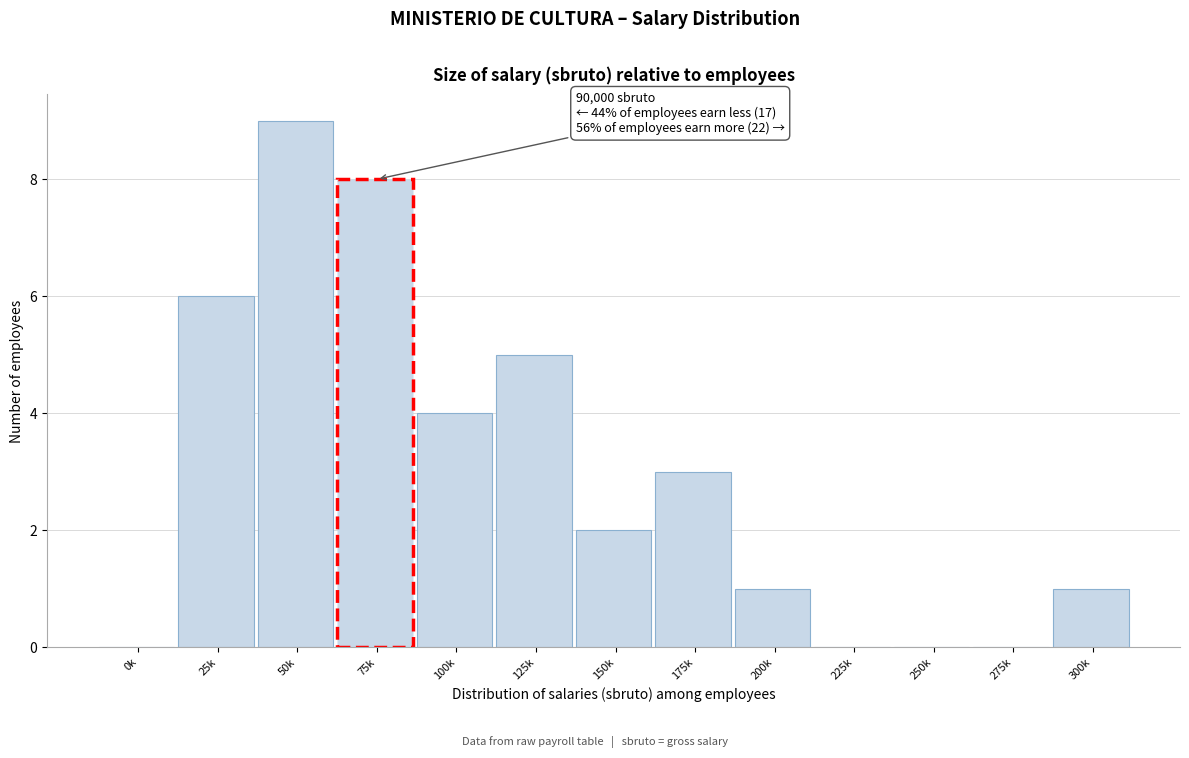

Reading left to right, transcribe all the data shown in this chart.

0k=0	25k=6	50k=9	75k=8	100k=4	125k=5	150k=2	175k=3	200k=1	225k=0	250k=0	275k=0	300k=1